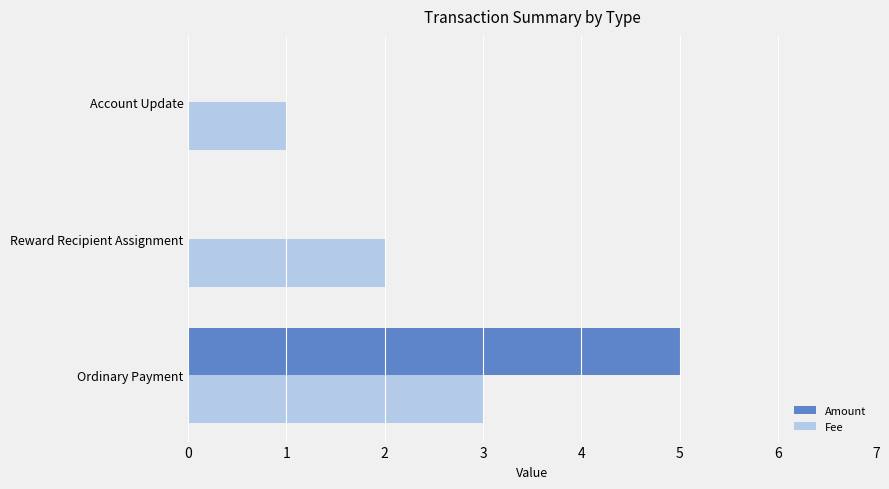

The value of Amount at Reward Recipient Assignment is 3. True or false?

False